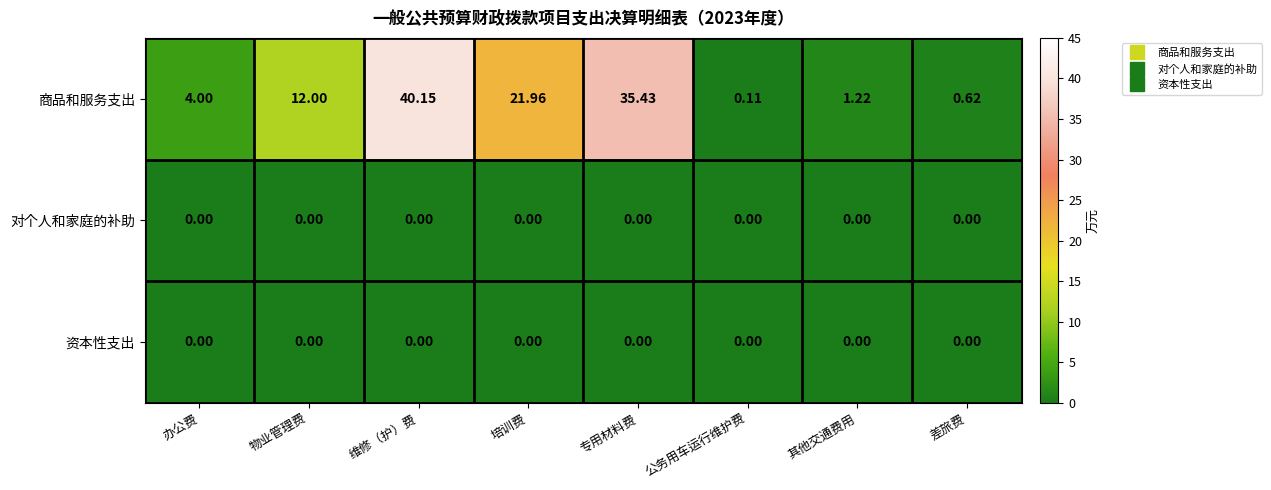

Between 办公费 and 维修（护）费, which series saw the biggest shift?

商品和服务支出